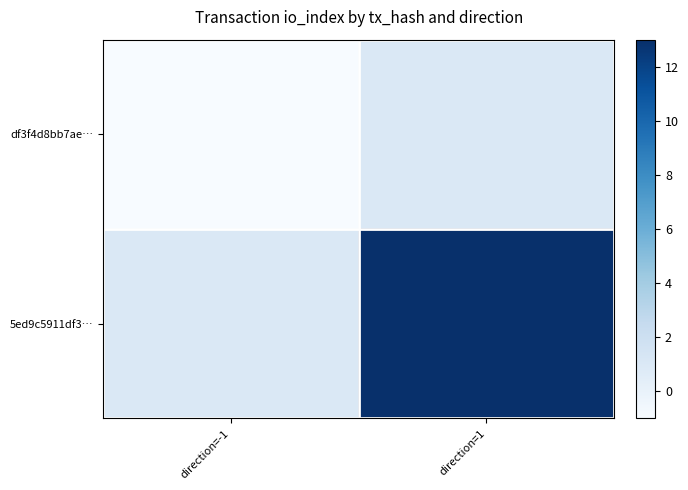

Rank the series at direction=-1 from lowest to highest value.

df3f4d8bb7ae…, 5ed9c5911df3…